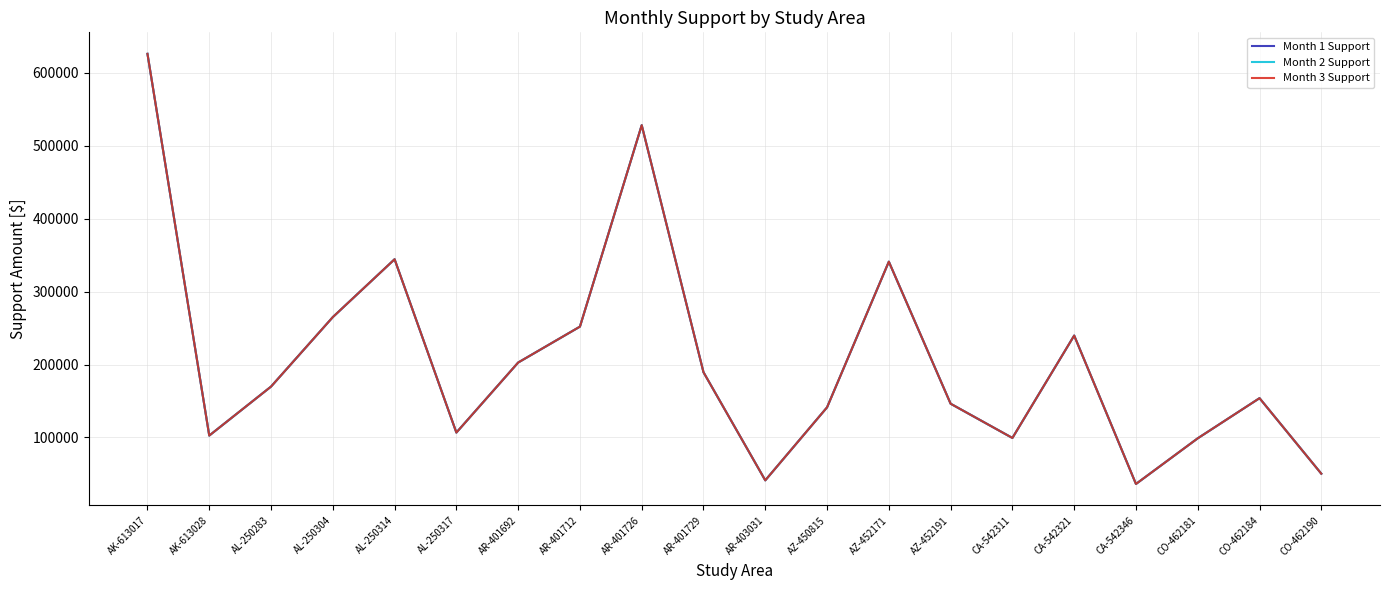

Does the chart display data point markers on the line(s)?

No